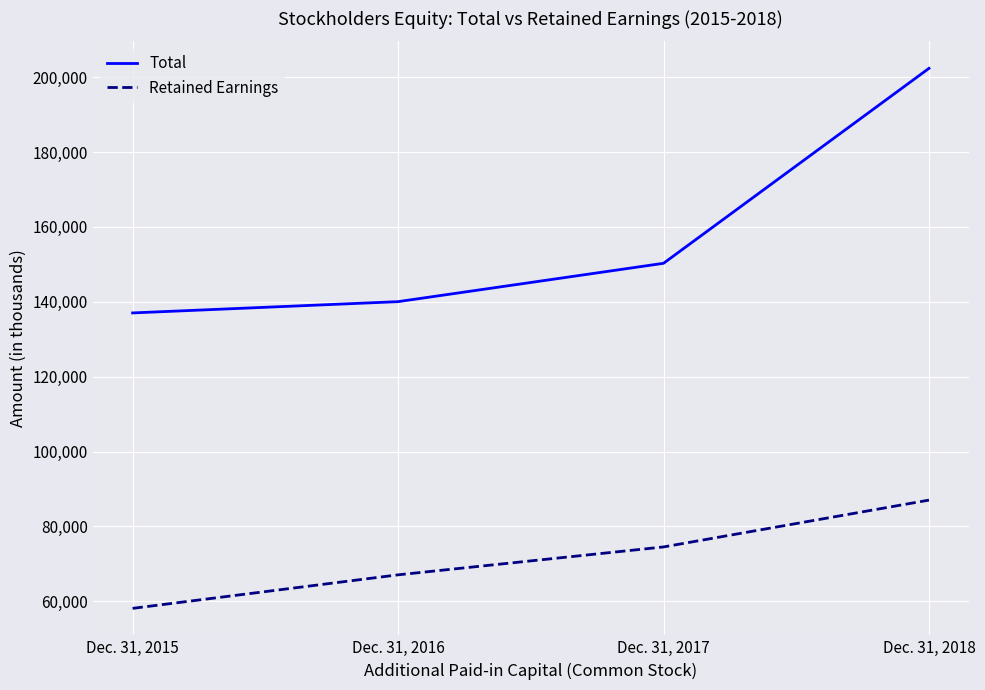

List the labels in order of Retained Earnings value, smallest first.

Dec. 31, 2015, Dec. 31, 2016, Dec. 31, 2017, Dec. 31, 2018